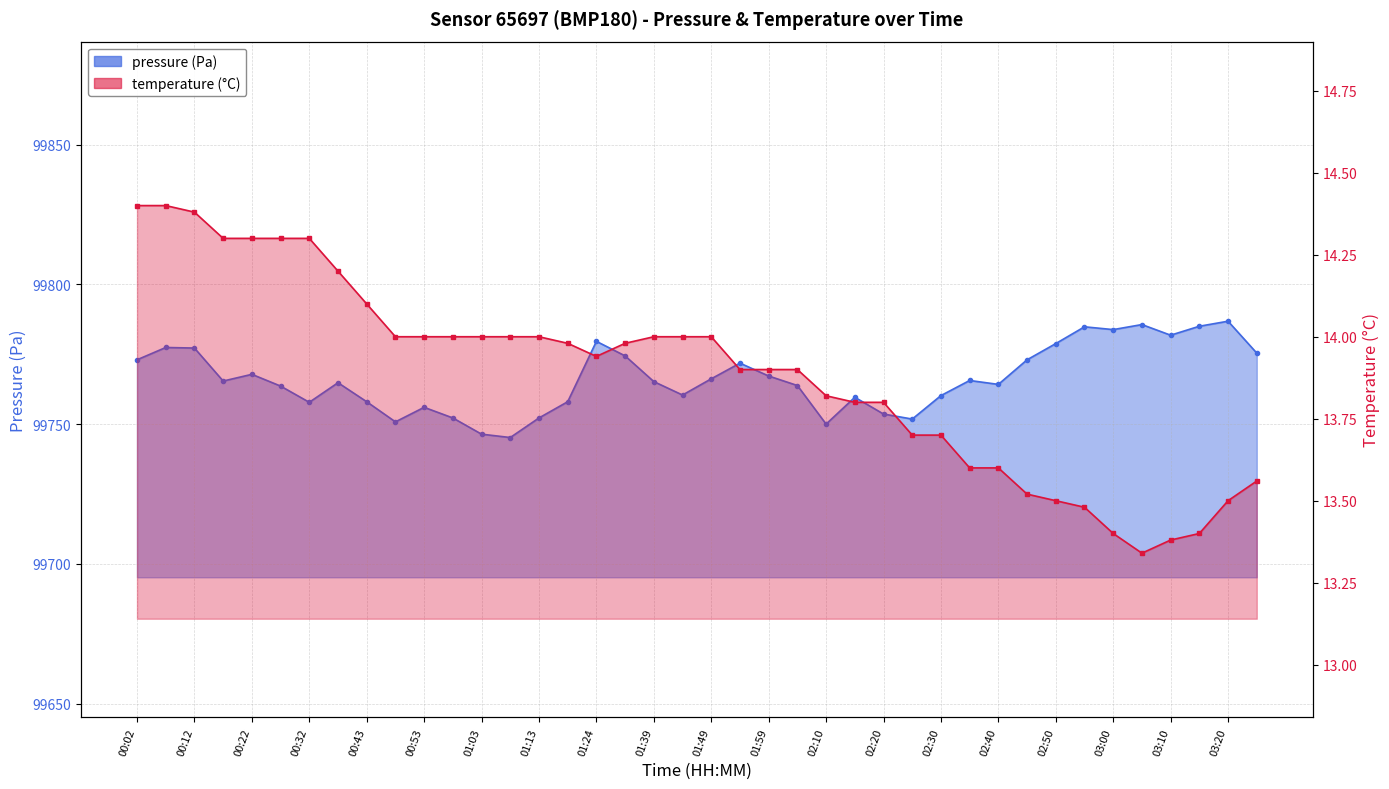

How many lines are shown in the chart?

2